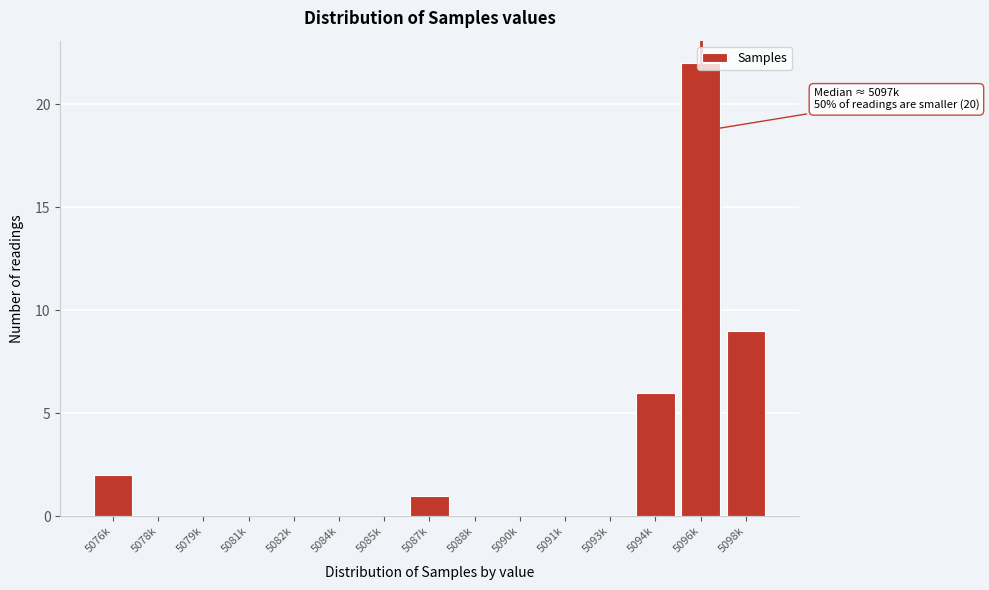

What is the change in value from 5081k to 5096k?

+22